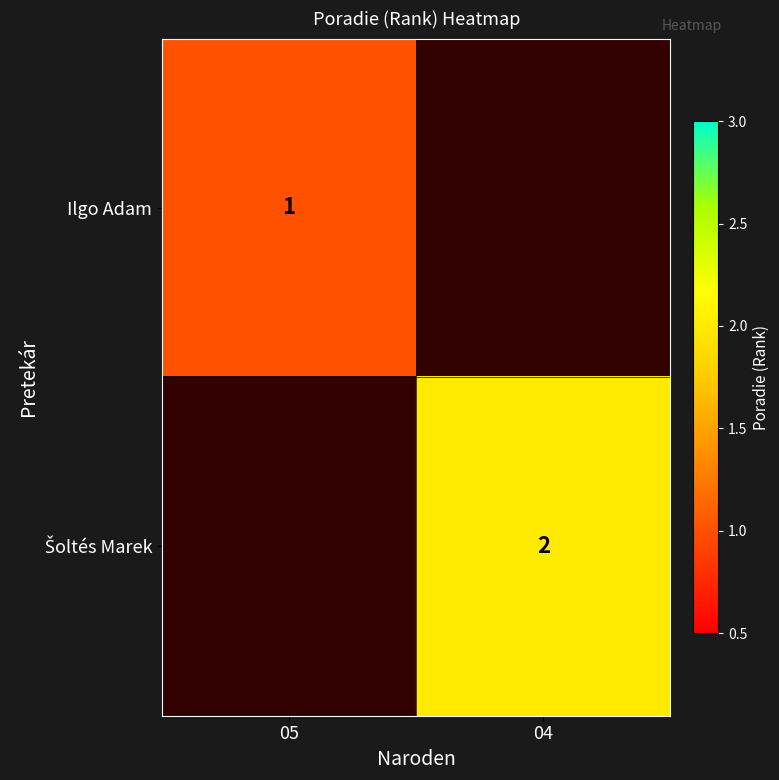

The value of Ilgo Adam at 05 is 1. True or false?

True